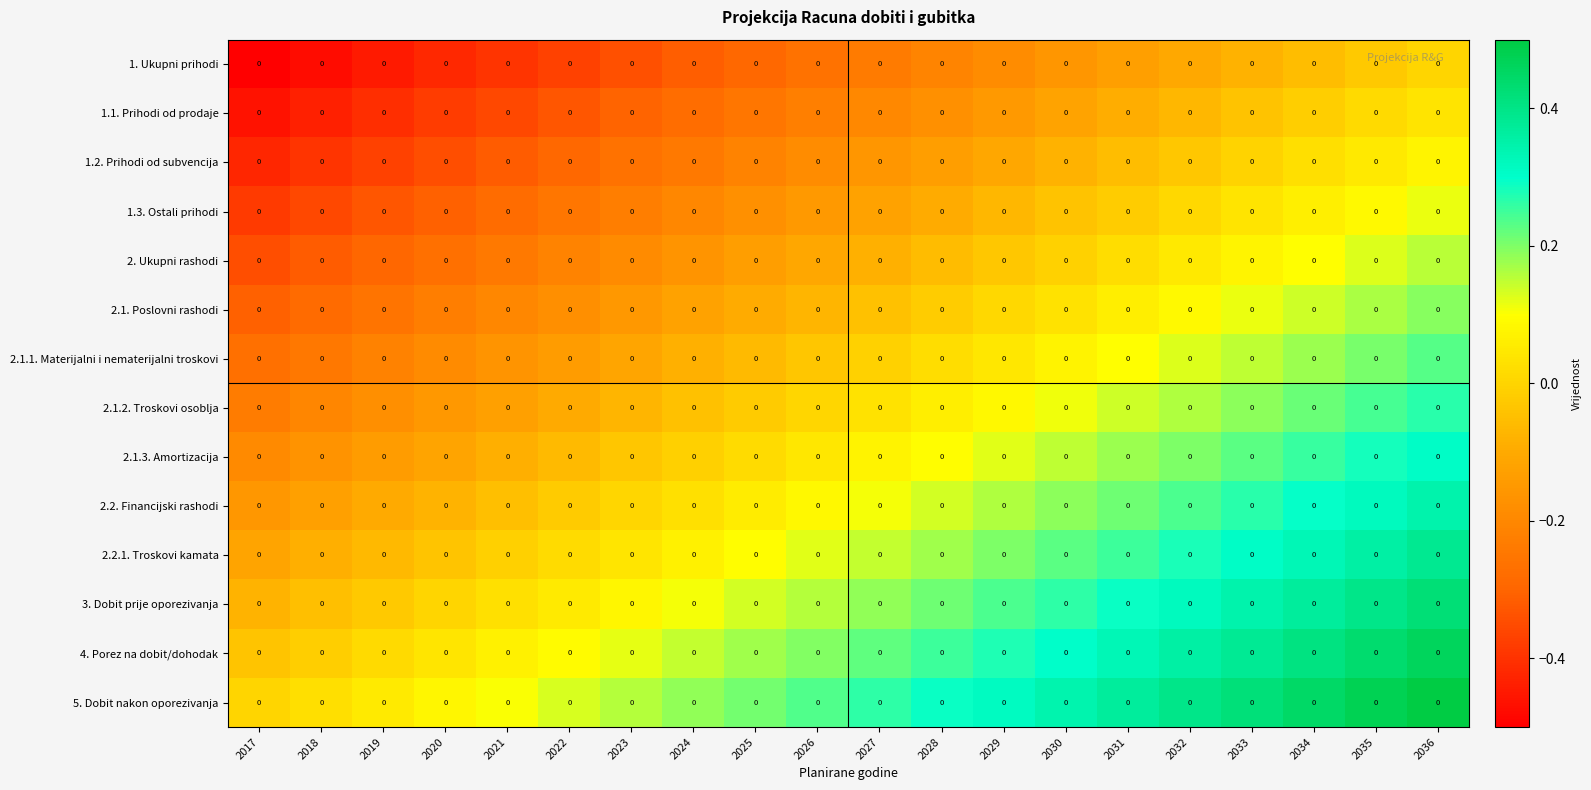

What is the lowest value of the 1.2. Prihodi od subvencija series?

-0.4